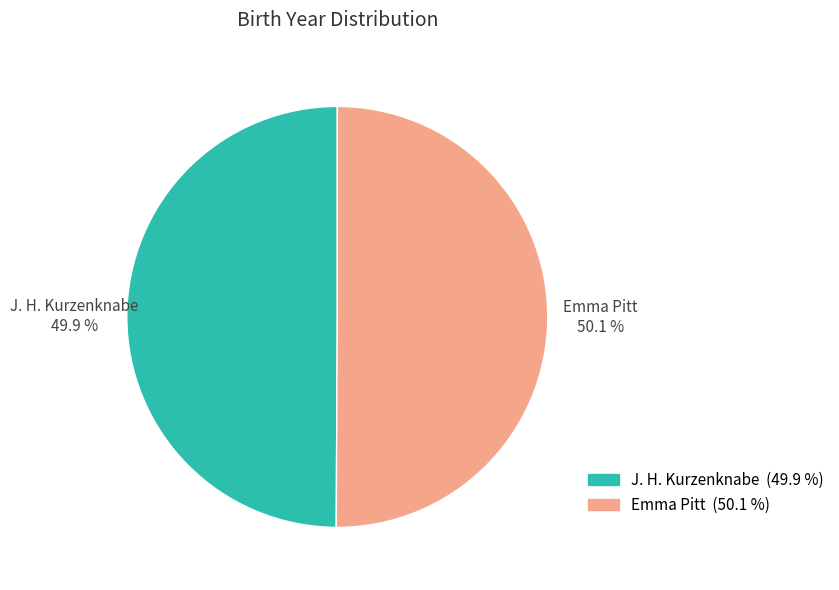

Does any single category account for the majority?

Yes